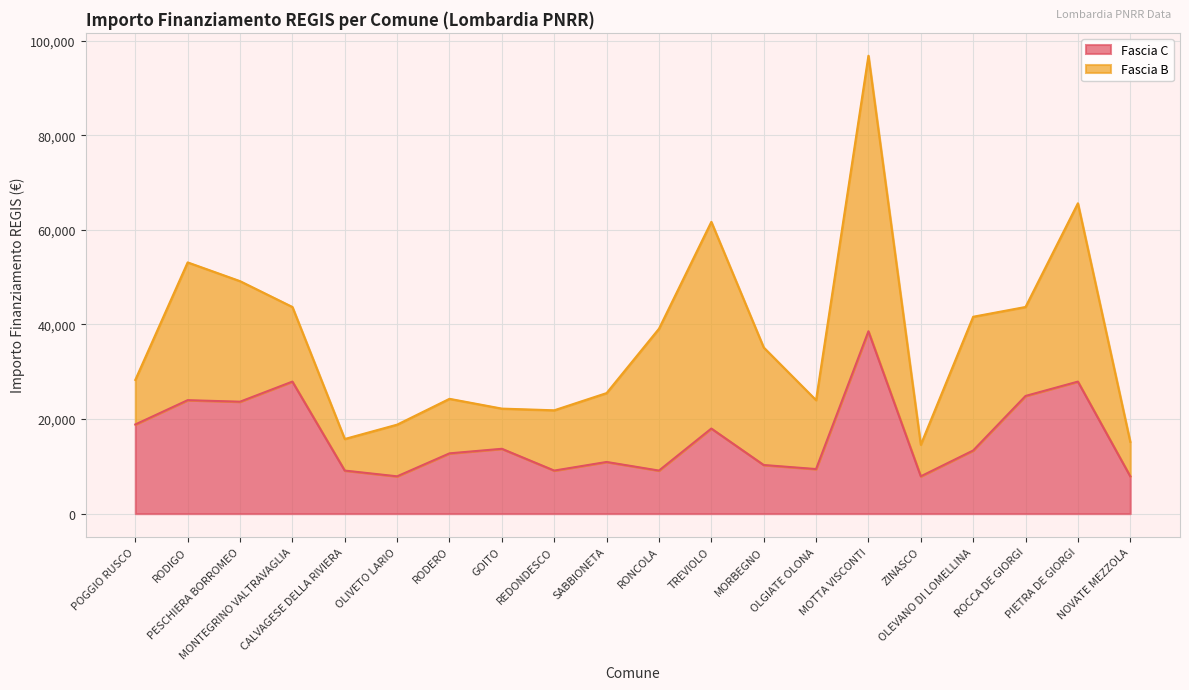

What is the label of the 12th point from the right?

REDONDESCO